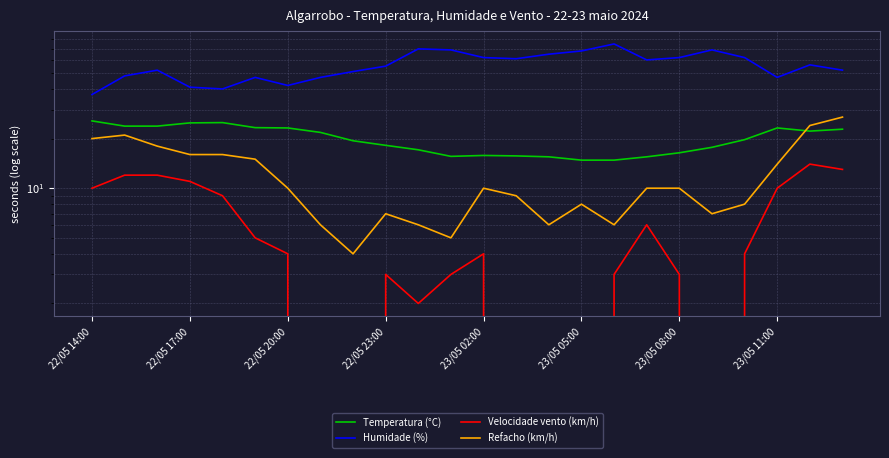

Which has a higher value, 22/05 23:00 or 23/05 05:00?

22/05 23:00